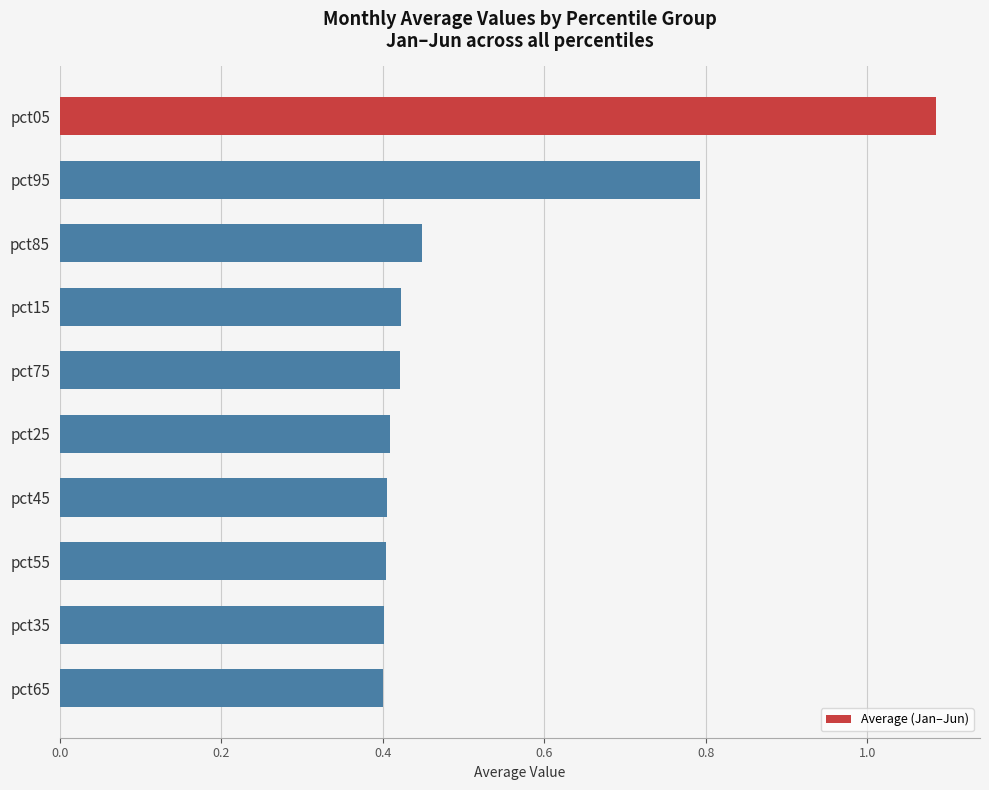

The chart shows a value of 0.4 at pct85. True or false?

True